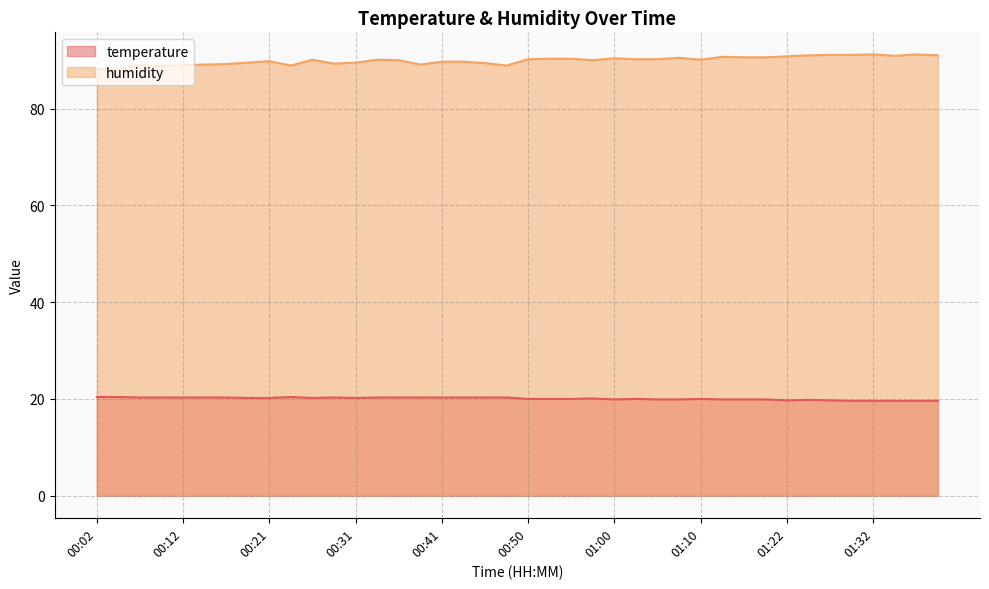

What is the average value of the temperature series?

20.1